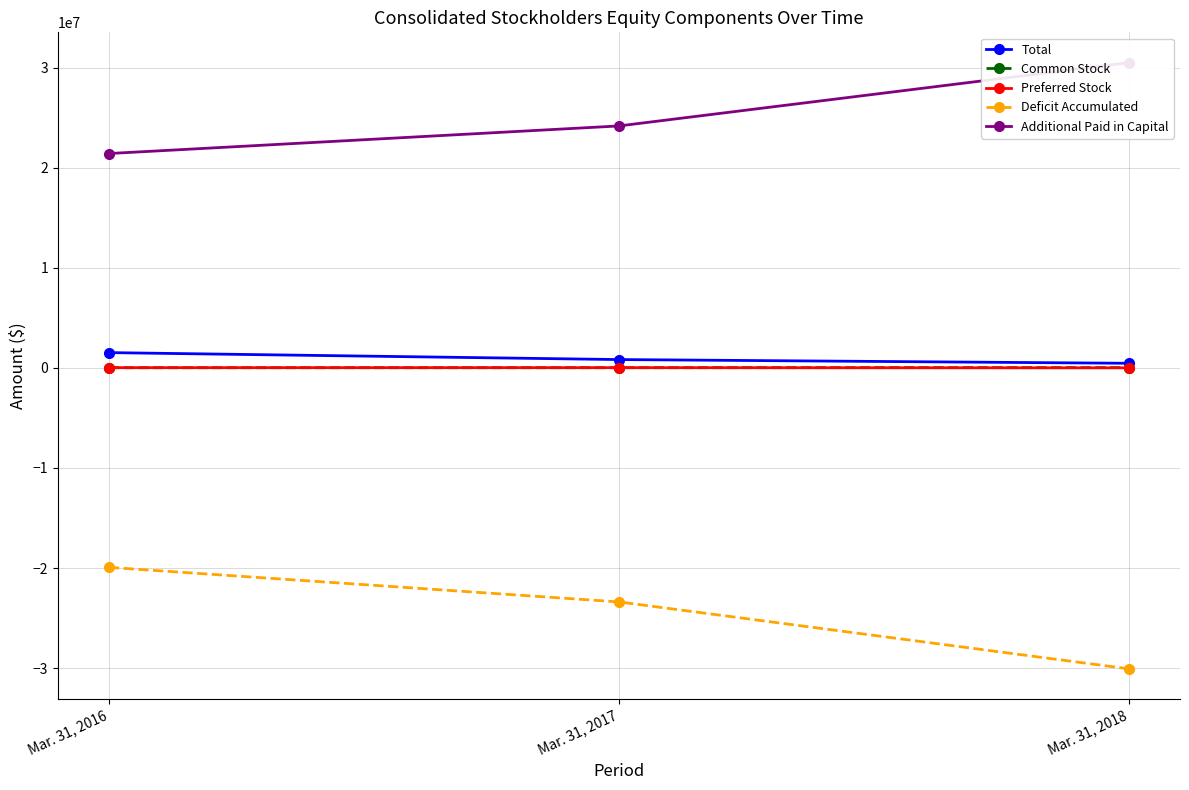

At which label does Deficit Accumulated first exceed -23388534?

Mar. 31, 2016